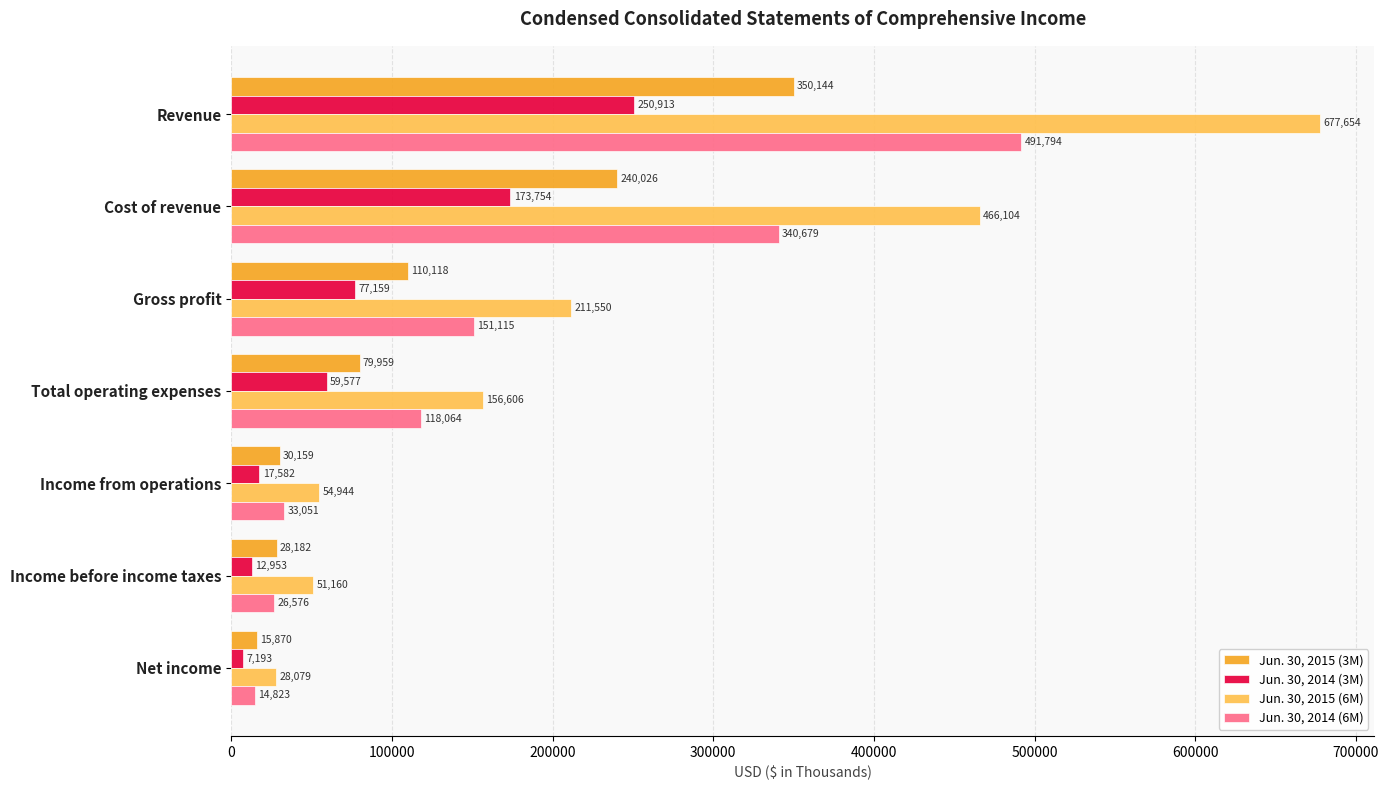

What is the minimum value shown in the chart?

7193